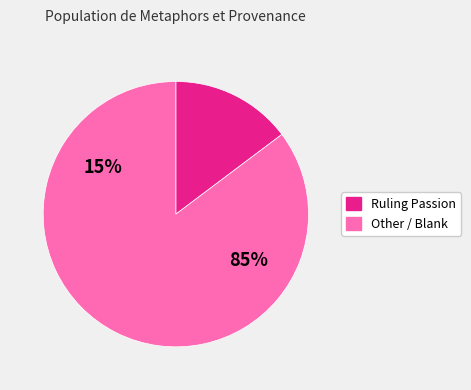

The heart bird beasts slice represents 17% of the pie. True or false?

False